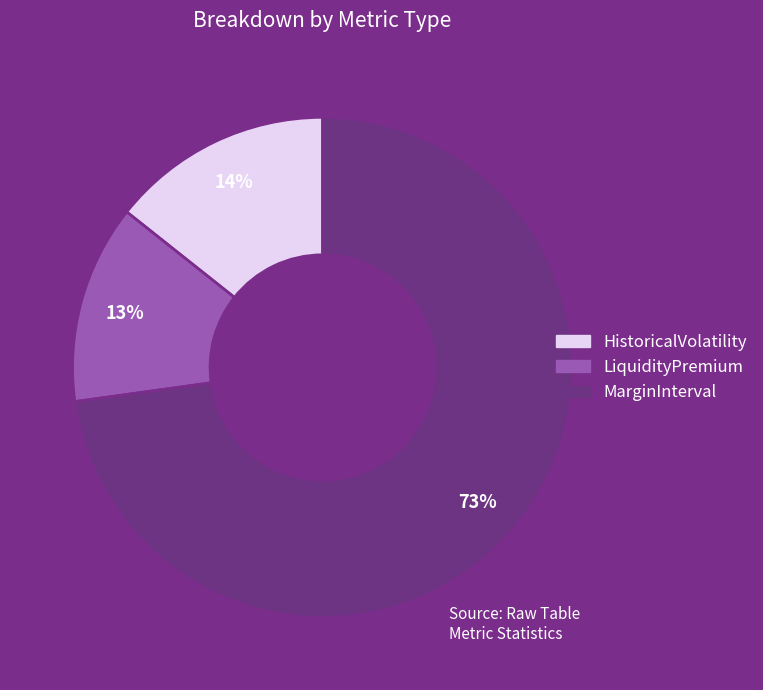

The MarginInterval slice represents 83% of the pie. True or false?

False